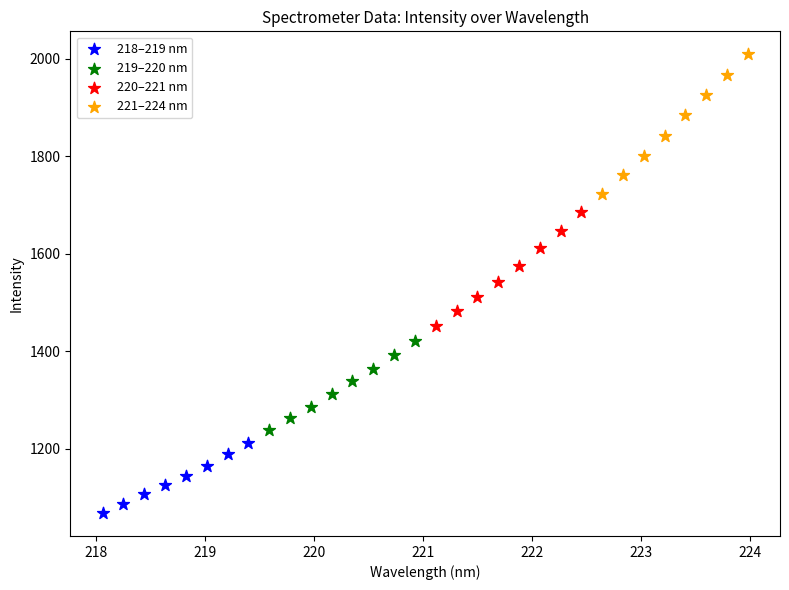

Which series contains the highest Y value?

221–224 nm